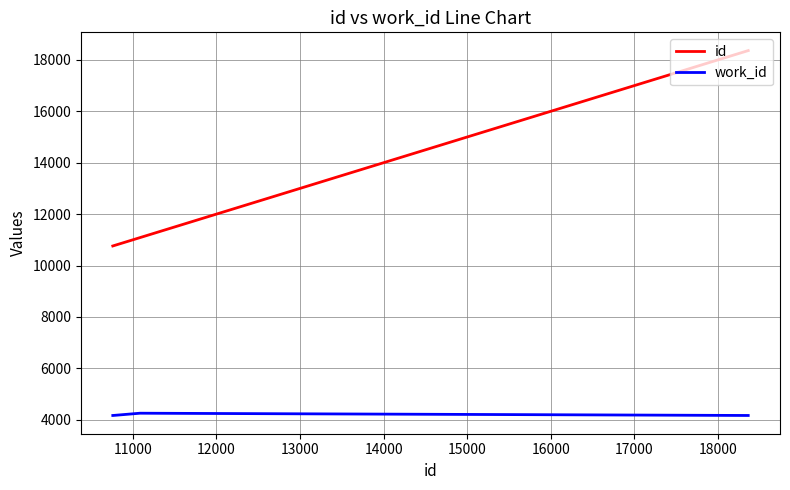

List the series in order of their overall mean, highest first.

id, work_id